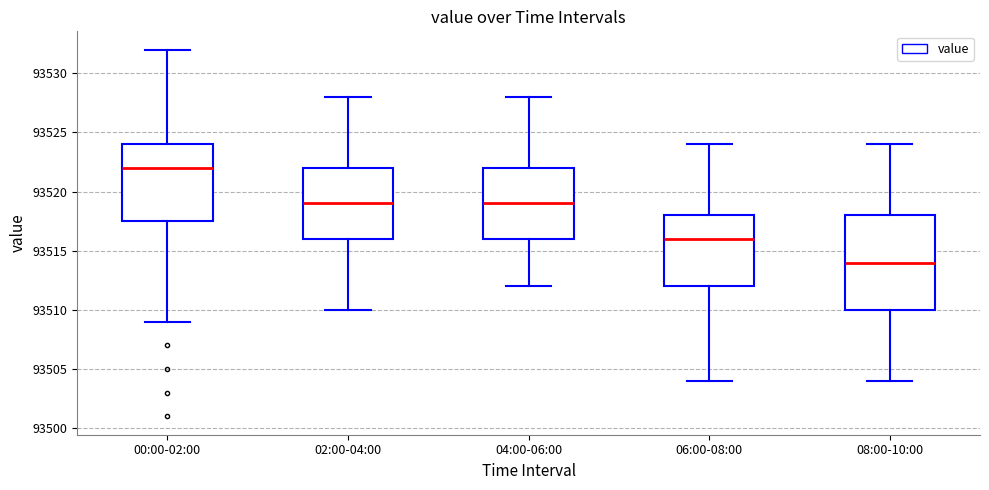

Reading left to right, read every box against the y-axis: the position of its median line, the range the box covers, and the ends of its whiskers. The values are not printed on the chart, so give them approximately, as read against the axis.

00:00-02:00: median 93522.0, box 93517.5 to 93524.0, whiskers 93509.0 to 93532.0
02:00-04:00: median 93519.0, box 93516.0 to 93522.0, whiskers 93510.0 to 93528.0
04:00-06:00: median 93519.0, box 93516.0 to 93522.0, whiskers 93512.0 to 93528.0
06:00-08:00: median 93516.0, box 93512.0 to 93518.0, whiskers 93504.0 to 93524.0
08:00-10:00: median 93514.0, box 93510.0 to 93518.0, whiskers 93504.0 to 93524.0